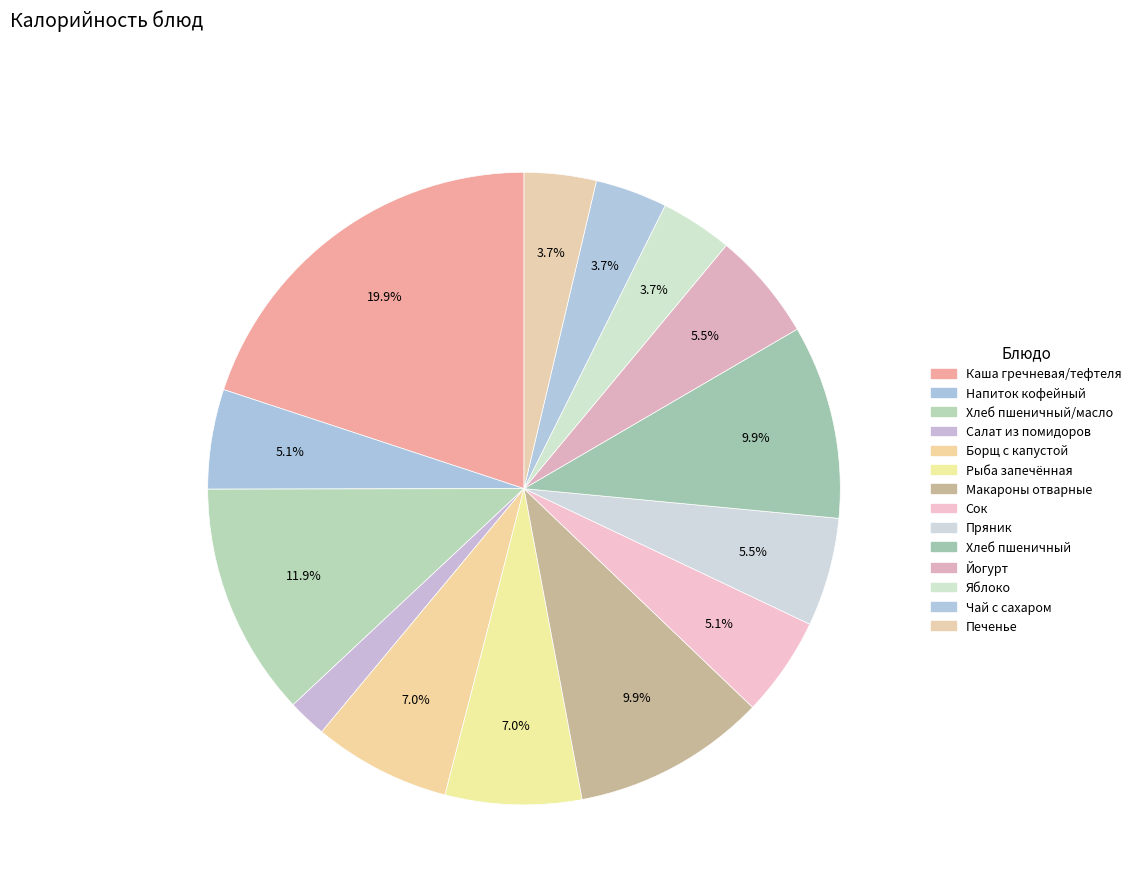

How many slices are in this pie chart?

14